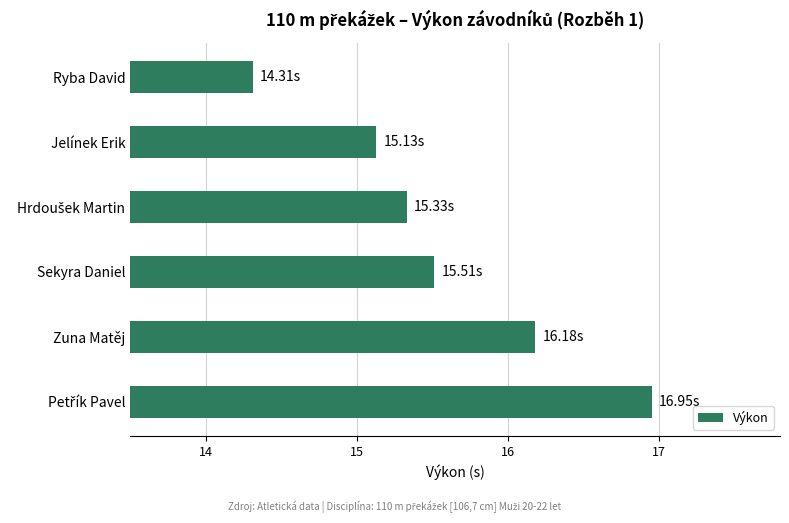

How many bars are there in total?

6